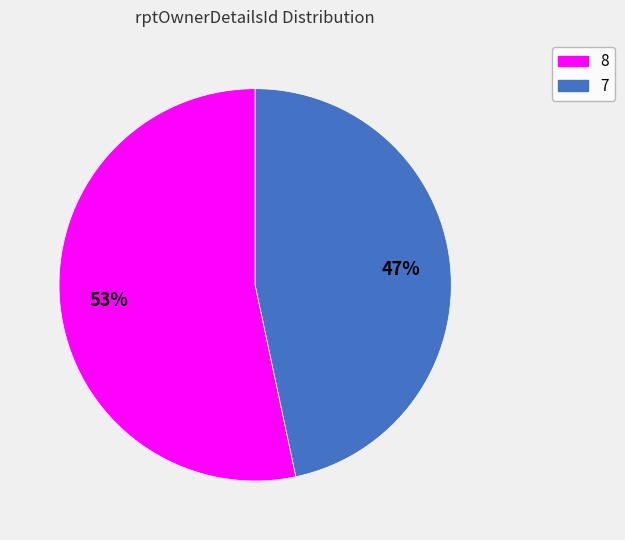

True or false: 7 accounts for 47% of the total.

True